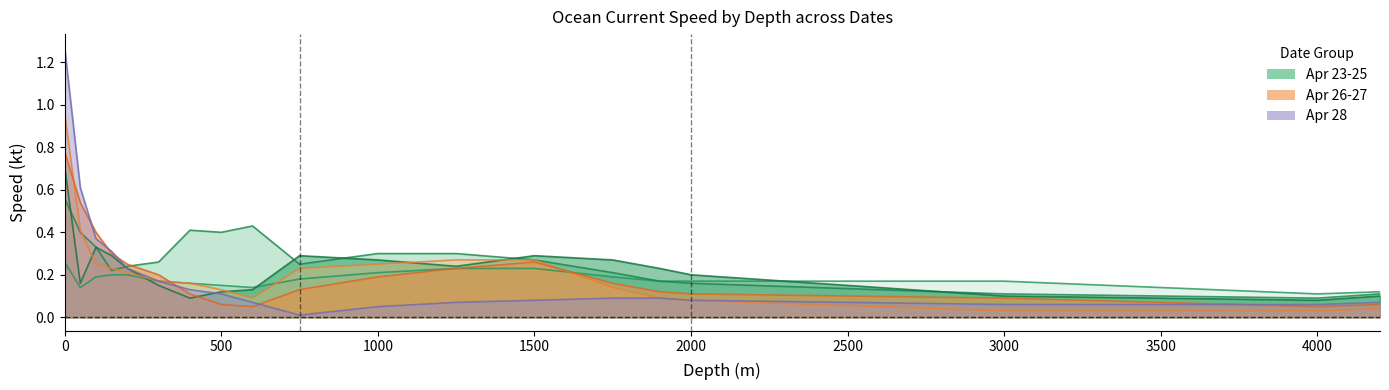

Rank the series at 1900 from lowest to highest value.

2019.04.26, 2019.04.28, 2019.04.27, 2019.04.23, 2019.04.24, 2019.04.25